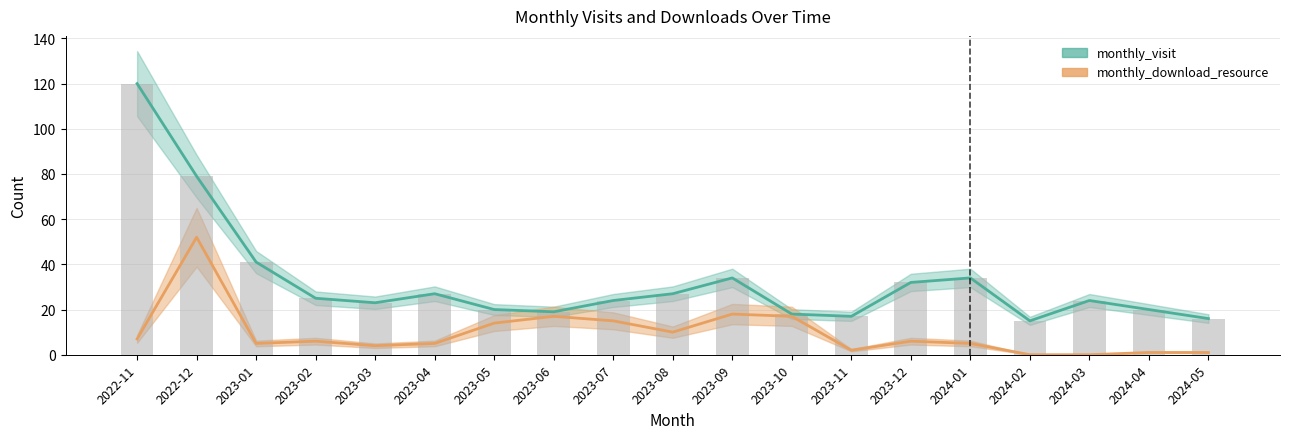

Between 2024-02 and 2024-03, which series saw the biggest shift?

monthly_visit